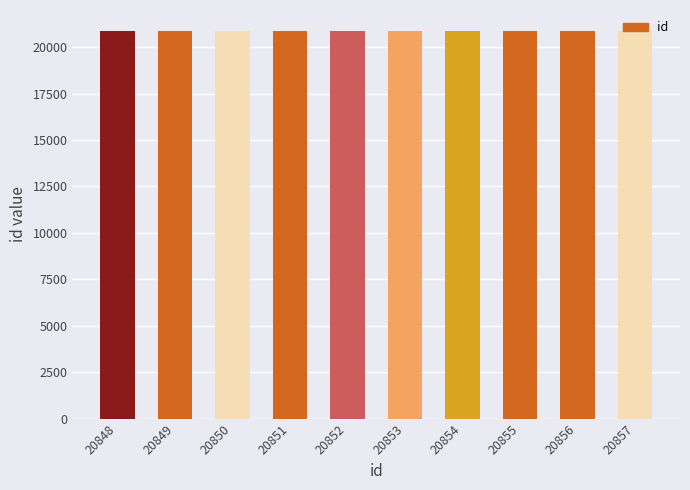

True or false: the data shows 20854 at 20854.

True